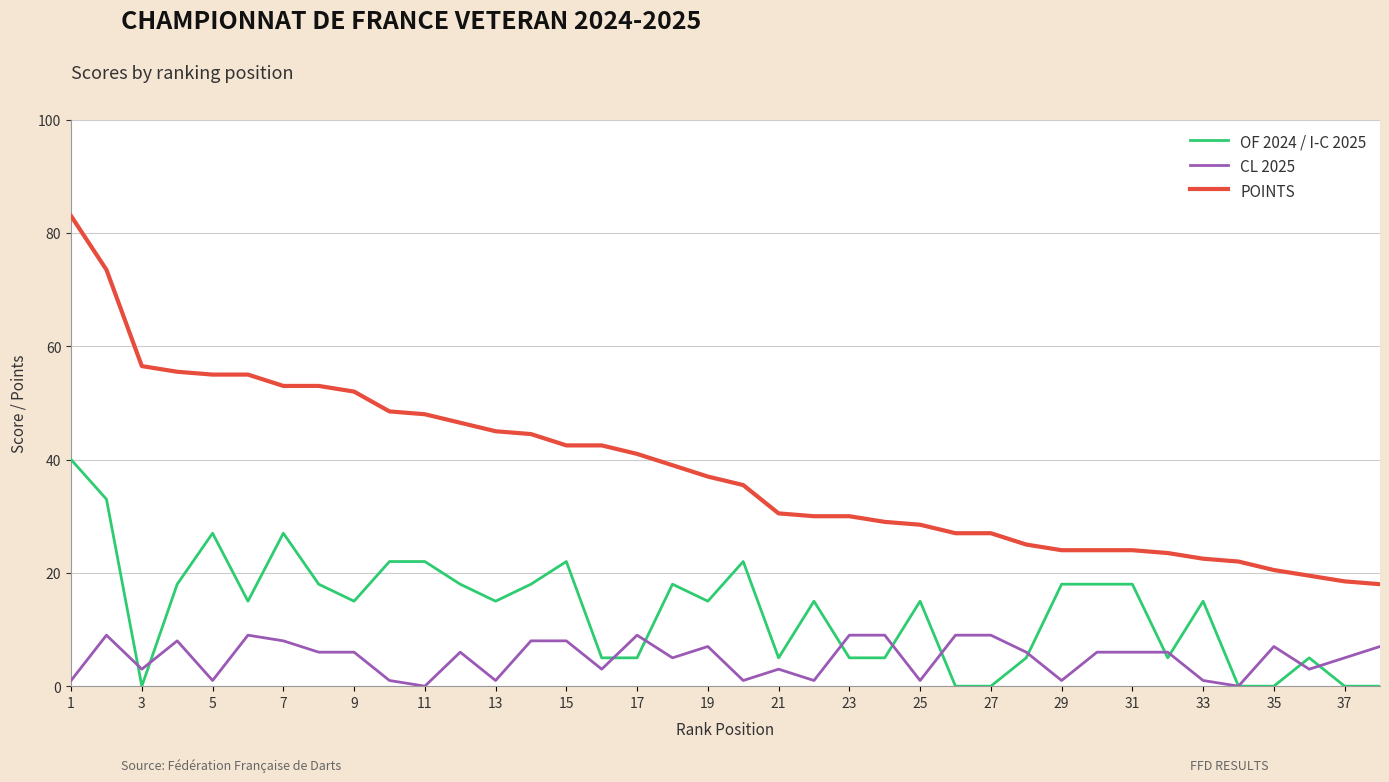

List the series in order of their peak value, lowest first.

CL 2025, OF 2024 / I-C 2025, POINTS